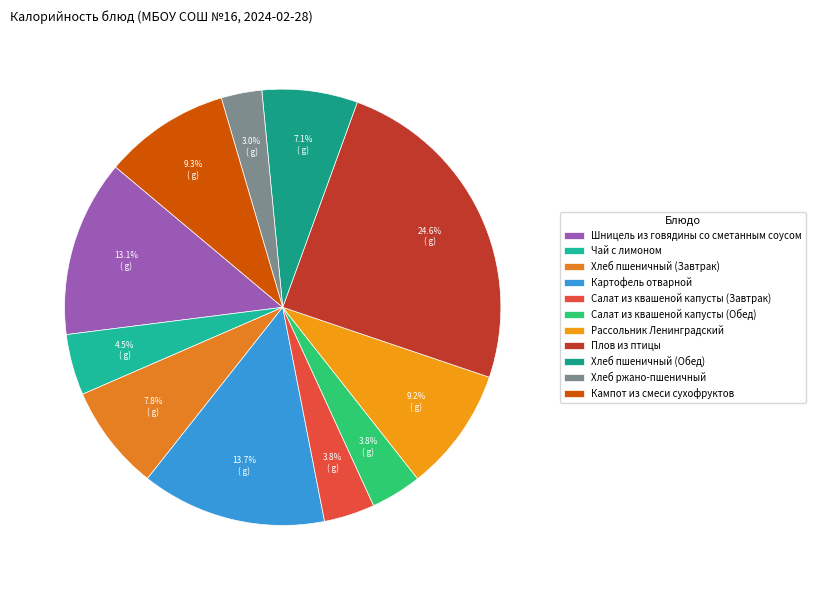

To the nearest percent, what is the difference between the largest and smallest slice percentages?

22%